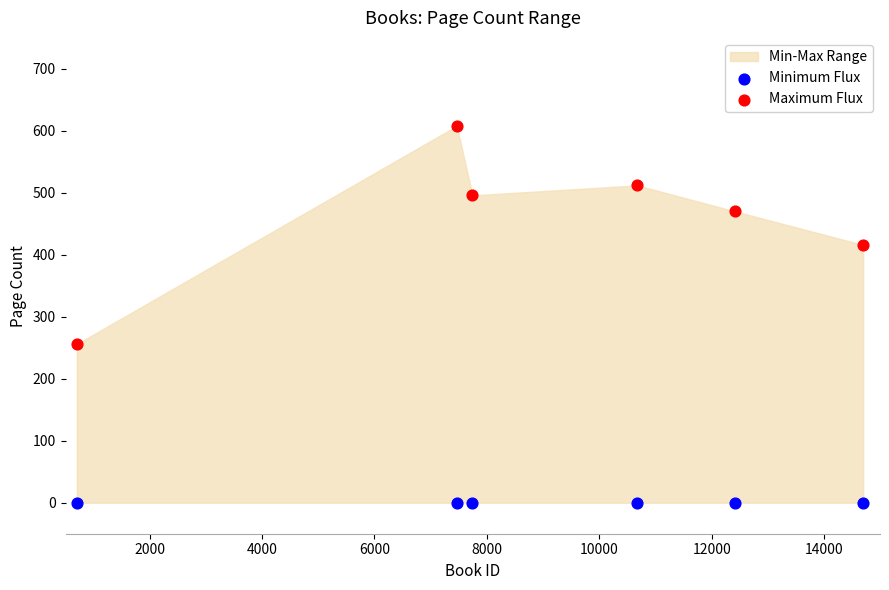

Which series contains the highest Y value?

Maximum Flux